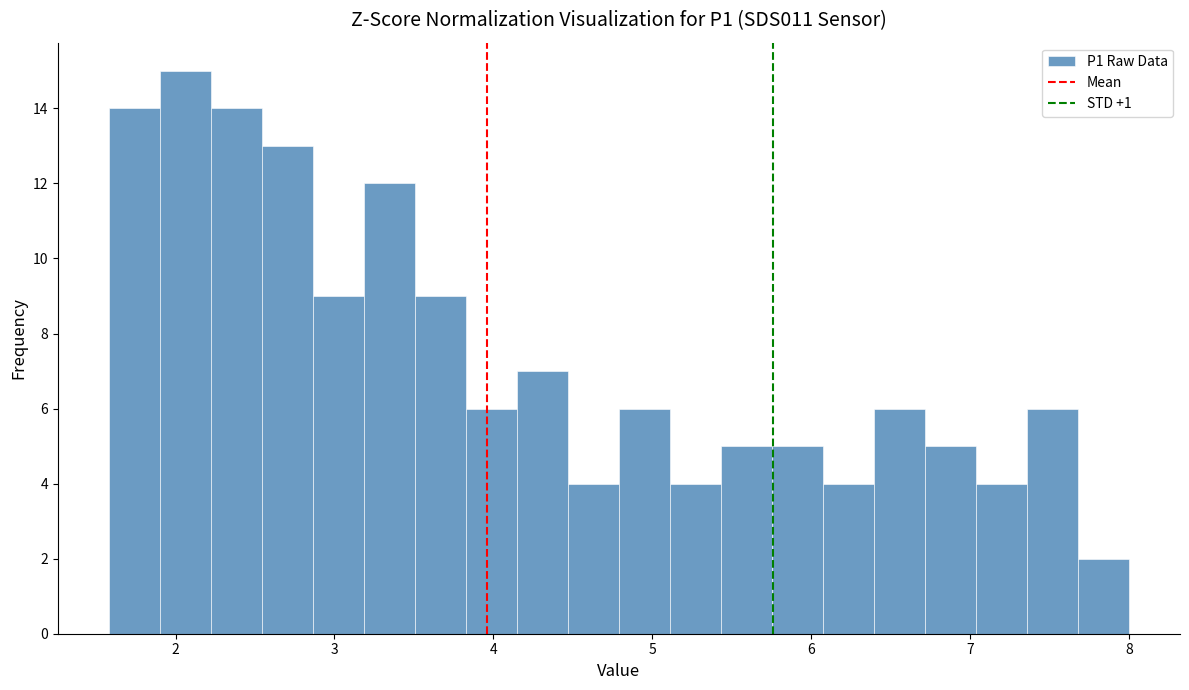

Read against the x-axis, roughly where is the centre of the tallest bar?

2.1